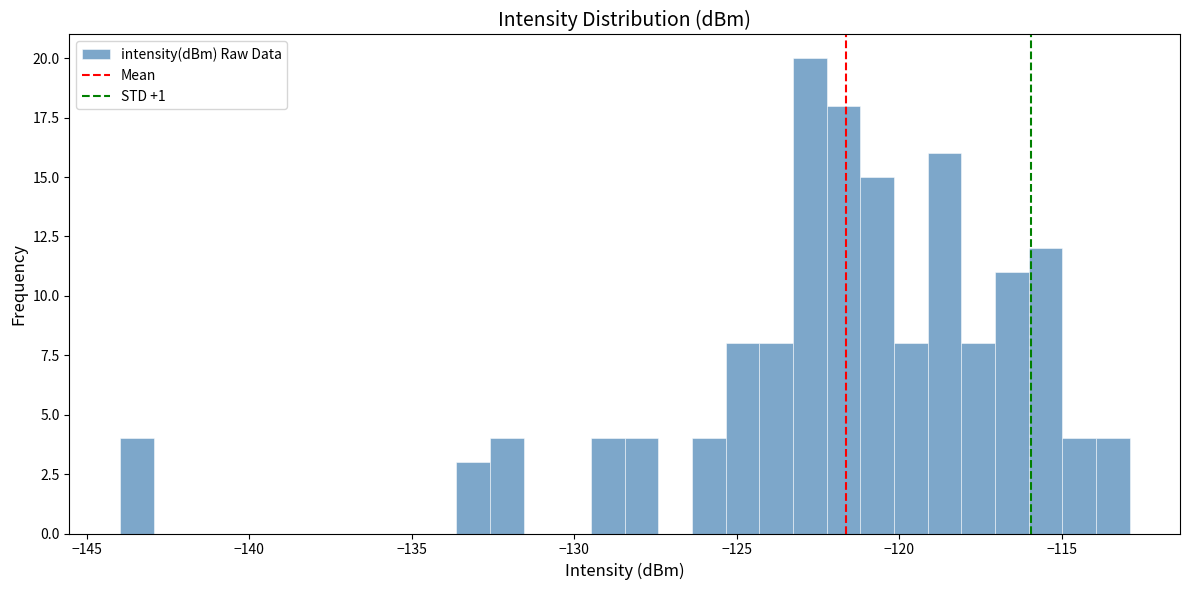

Around what value on the x-axis is the tallest bar? Give the approximate position of its centre, as read against the axis.

-122.5